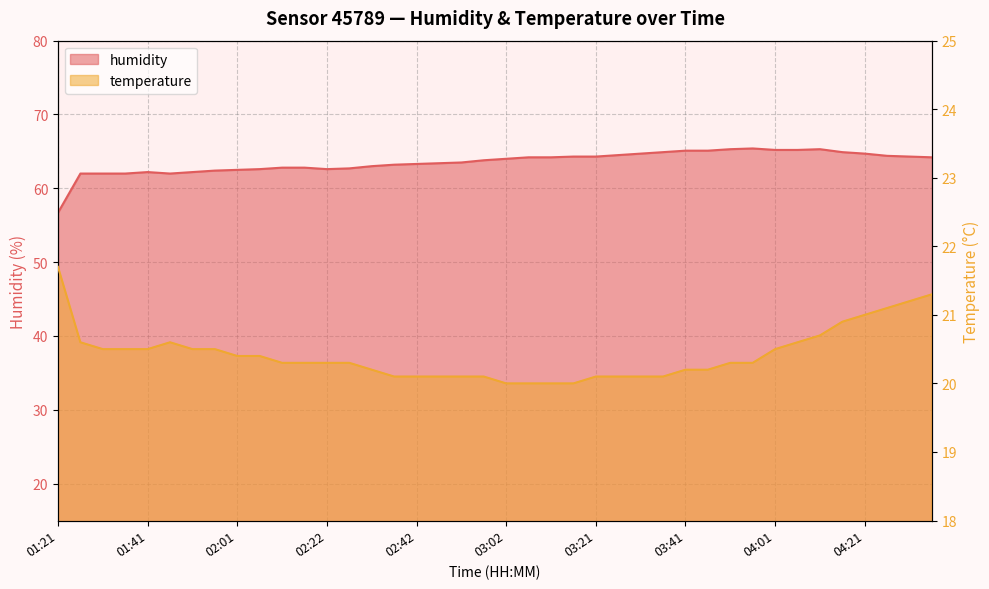

How many interior local valleys does the humidity series have?

2